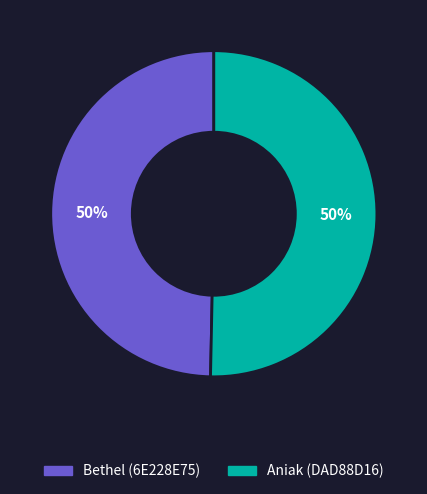

How many slices are in this pie chart?

2